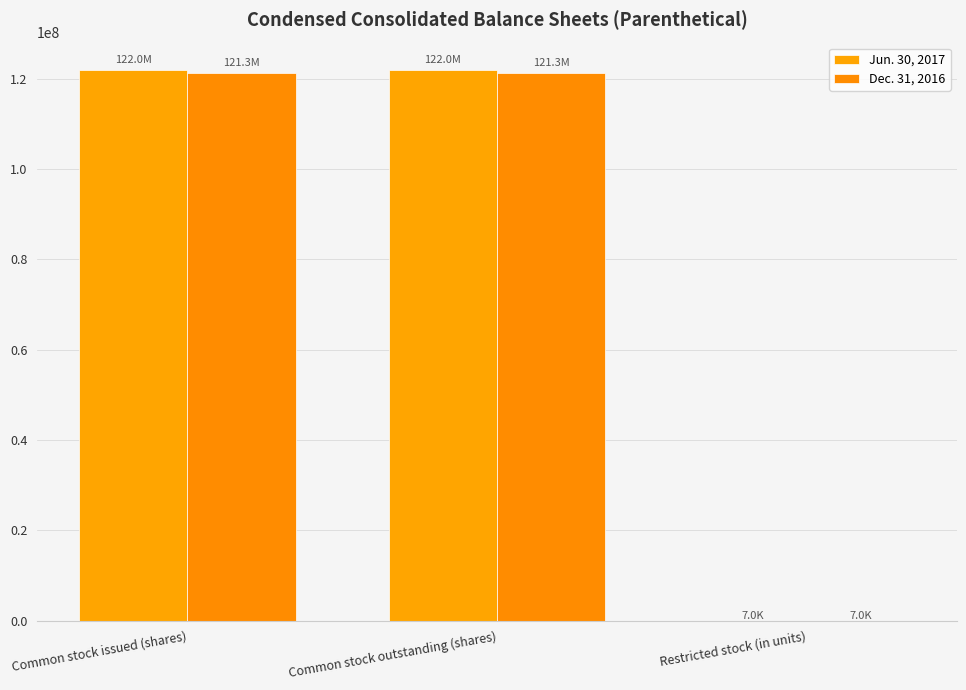

Reading left to right, extract all data points from this chart.

Jun. 30, 2017: Common stock issued (shares)=121953800	Common stock outstanding (shares)=121953800	Restricted stock (in units)=6976
Dec. 31, 2016: Common stock issued (shares)=121250437	Common stock outstanding (shares)=121250437	Restricted stock (in units)=6976